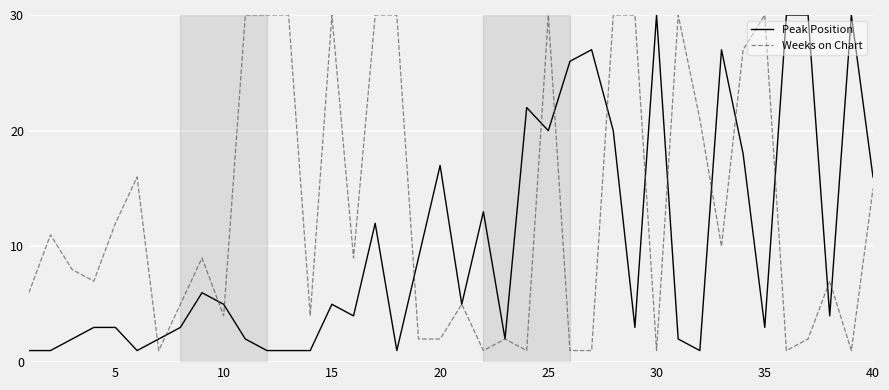

Which series has the largest total across all categories?

Weeks on Chart